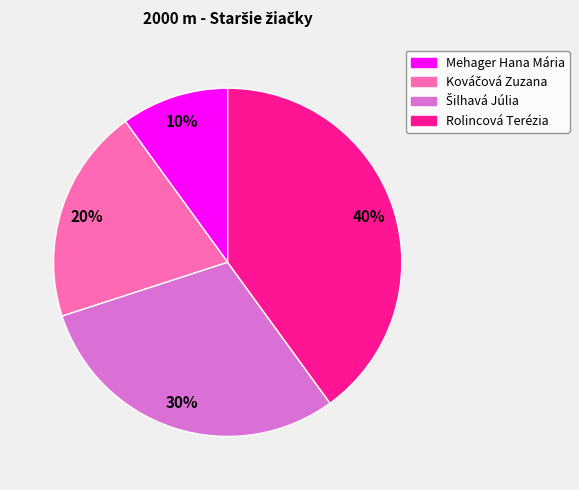

To the nearest percent, what percentage of the pie is Rolincová Terézia?

40%